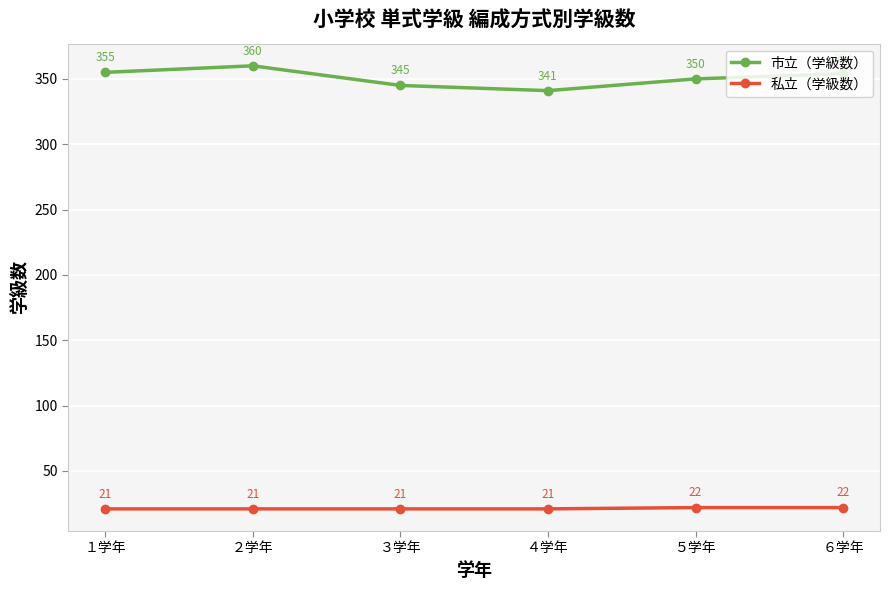

Which series has the widest spread of values?

市立（学級数）